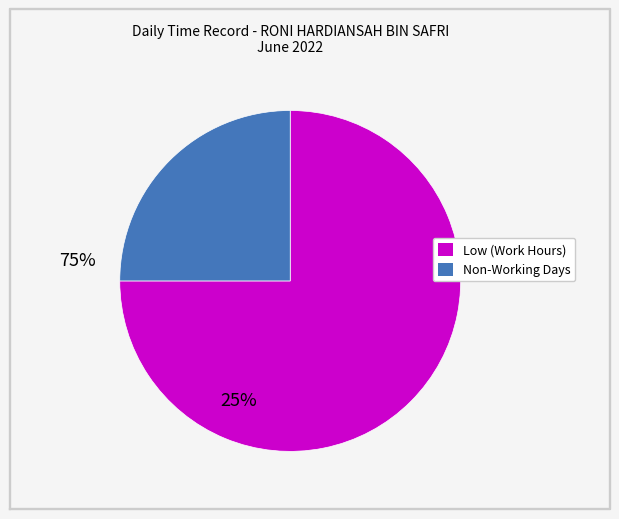

How many slices are in this pie chart?

2